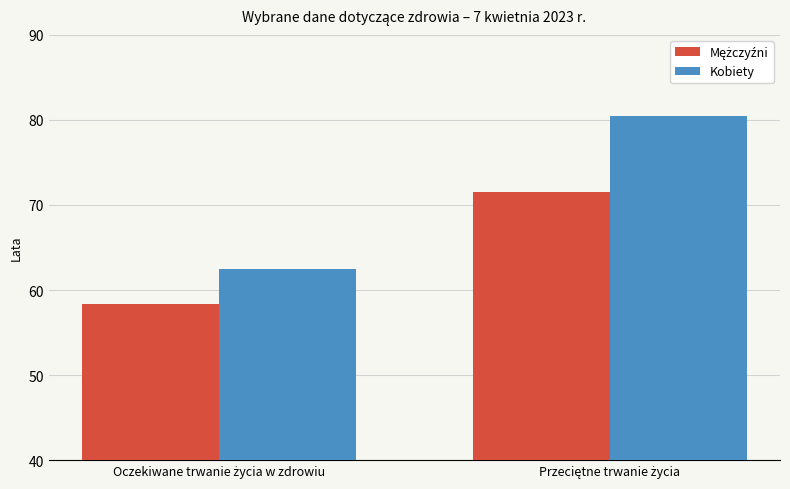

What is the average value of the Kobiety series?

71.5